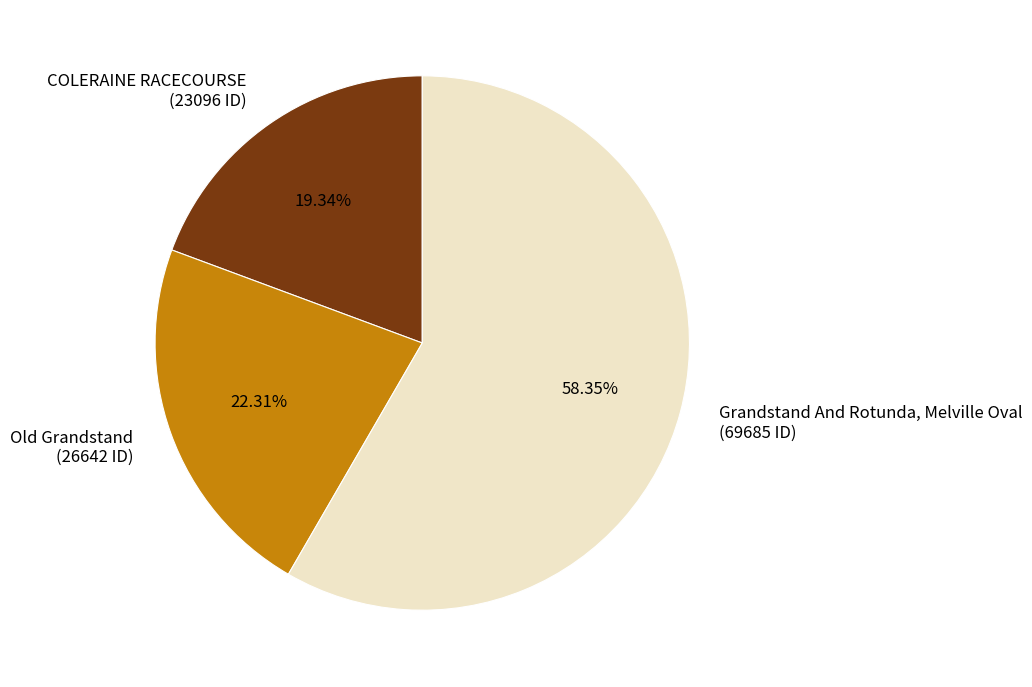

Which slice is the largest?

Grandstand And Rotunda, Melville Oval